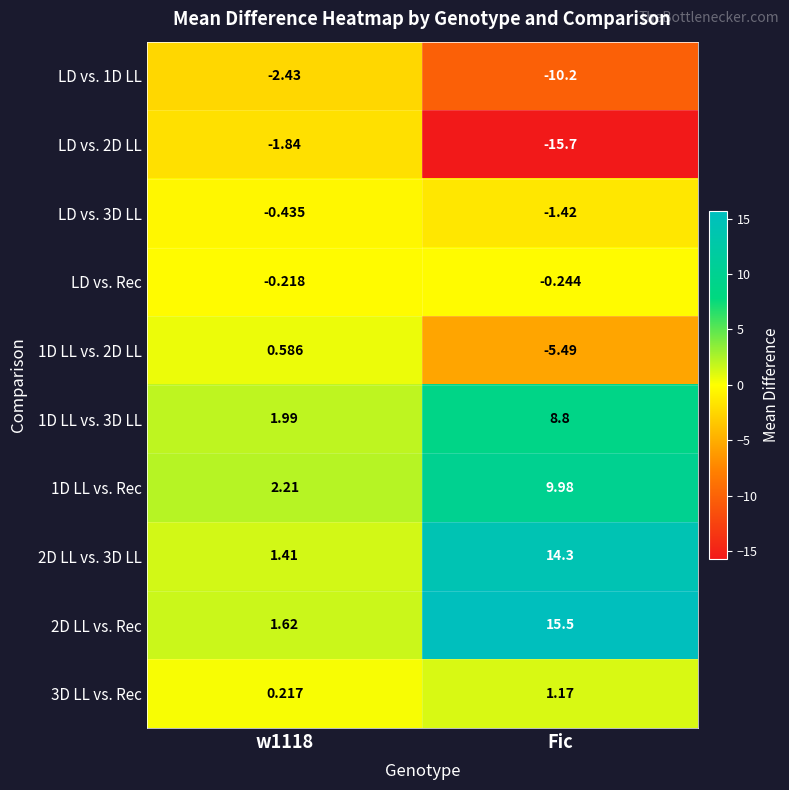

Which category has the highest value across all series?

Fic